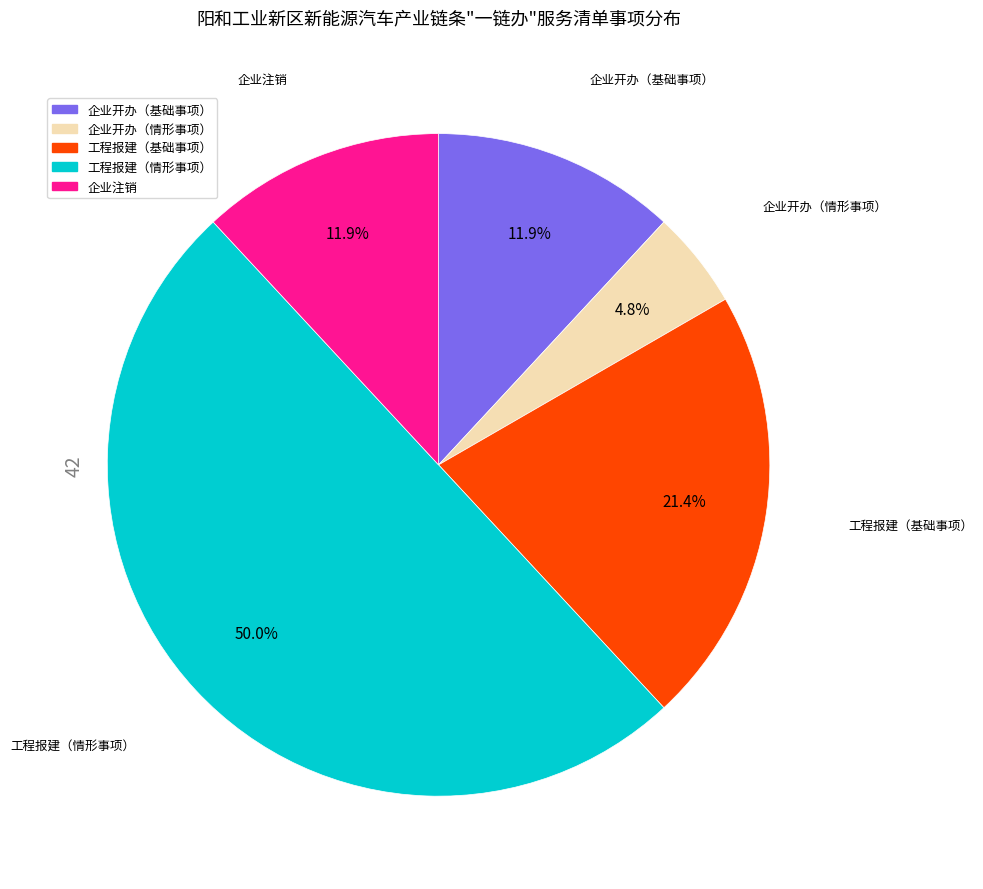

What is the largest slice in the pie chart?

工程报建